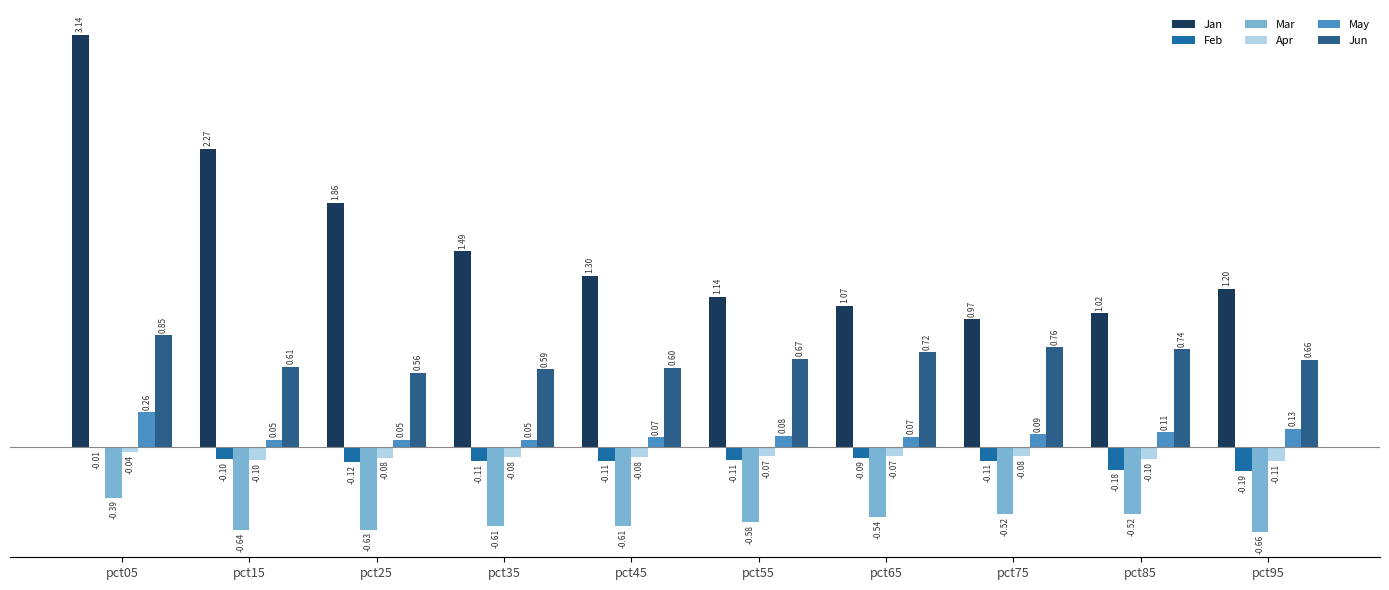

List the series in order of their peak value, highest first.

Jan, Jun, May, Feb, Apr, Mar